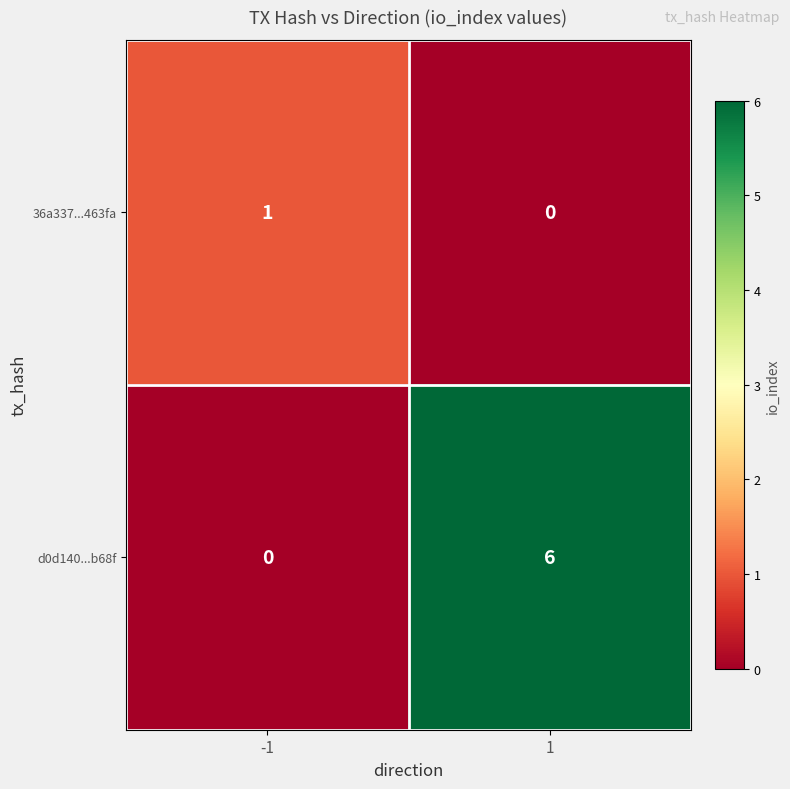

What is the total value across all series at -1?

1